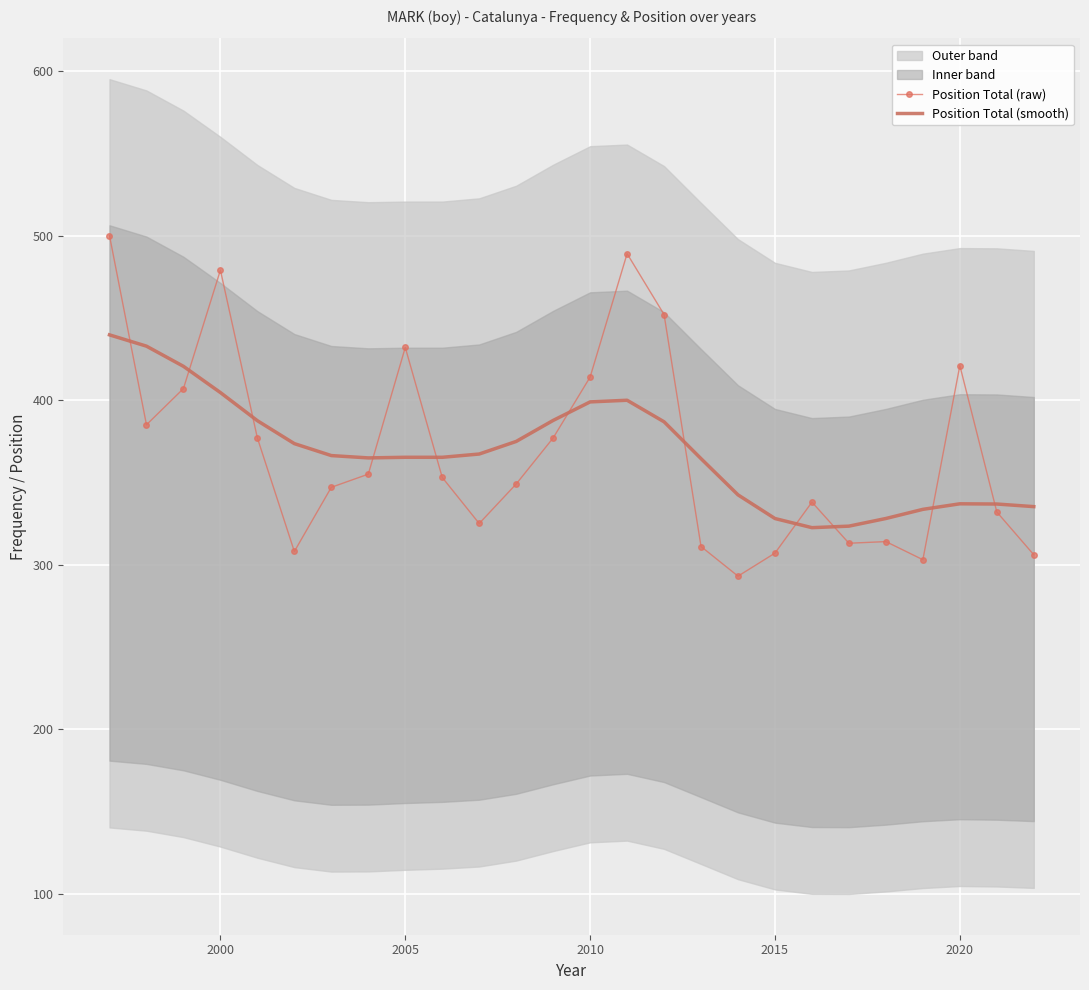

Reading right to left, list all the values displayed in this chart.

Position Total (raw): 306.0	332.0	421.0	303.0	314.0	313.0	338.0	307.0	293.0	311.0	452.0	489.0	414.0	377.0	349.0	325.0	353.0	432.0	355.0	347.0	308.0	377.0	479.0	407.0	385.0	500.0
Position Total (smooth): 335.3	336.8	337.0	333.6	328.0	323.4	322.5	328.0	342.4	364.4	386.8	399.9	398.9	387.6	374.9	367.2	365.2	365.2	364.9	366.3	373.5	387.5	404.6	420.5	432.8	439.7